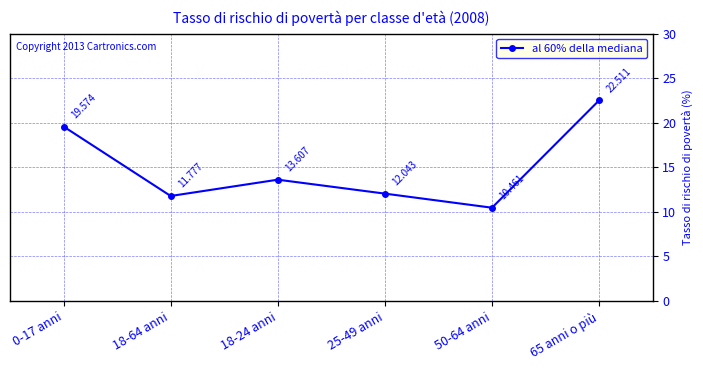

What is the sum of all values?

90.0